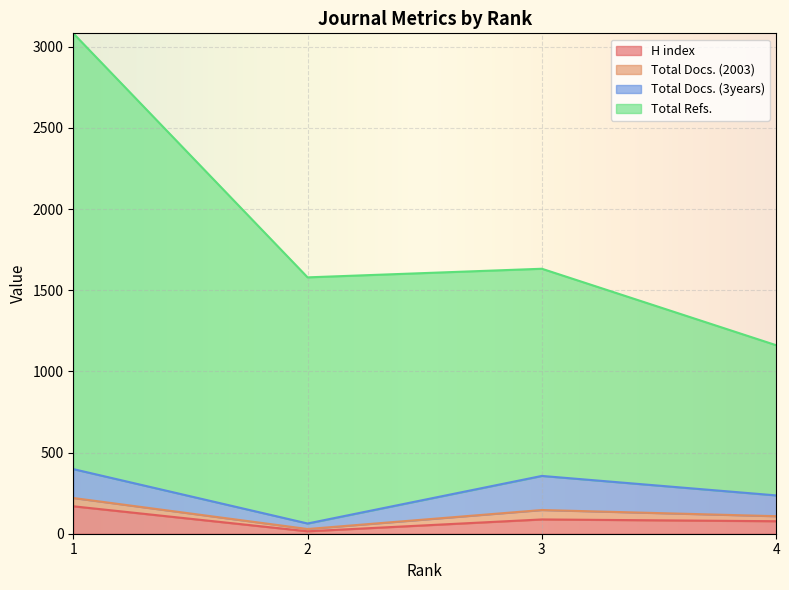

What is the average value of the H index series?

87